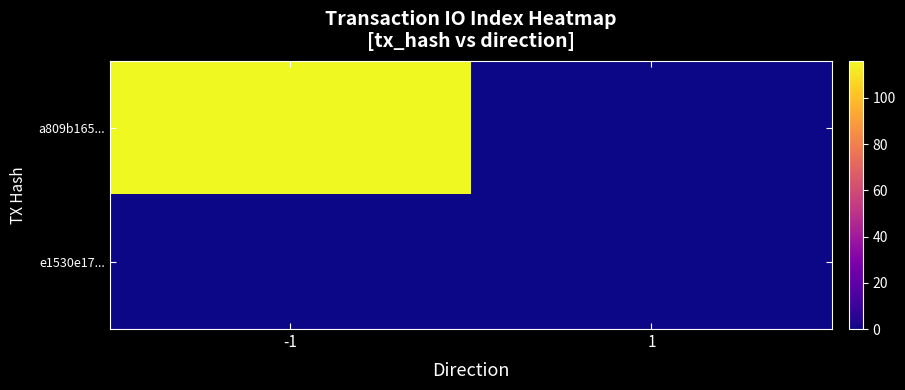

Reading left to right, what are all the values shown in this chart?

a809b165...: -1=116	1=0
e1530e17...: -1=0	1=0